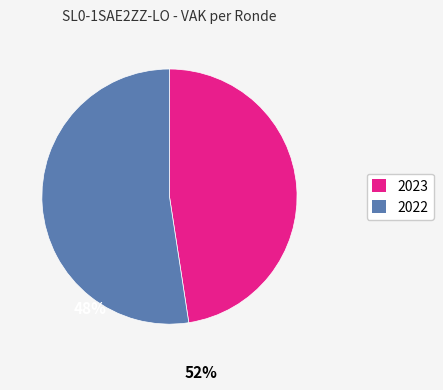

Do 2023 and 2022 together represent more than half of the pie?

Yes